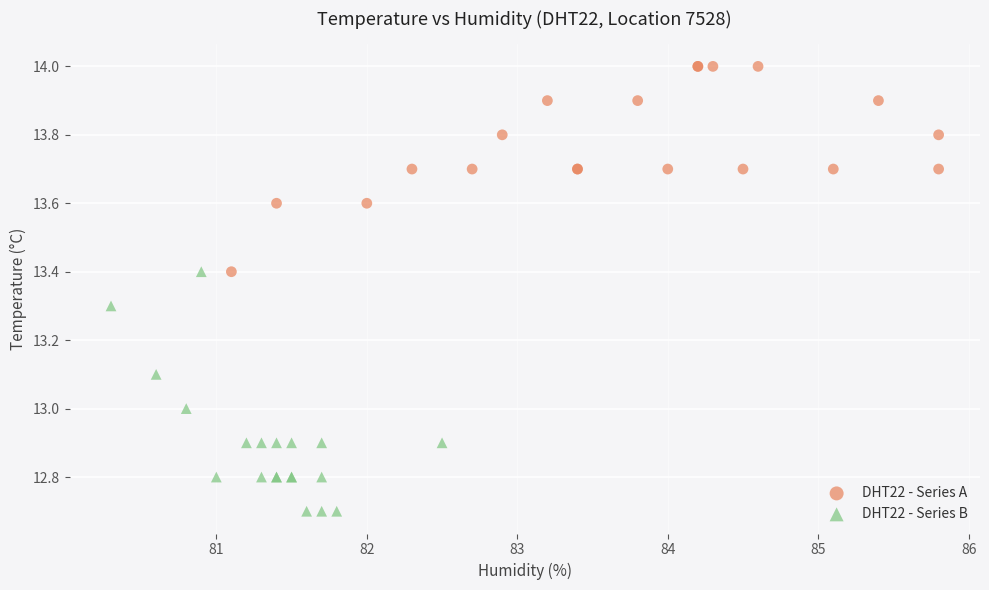

Which series contains the highest Y value?

DHT22 - Series A